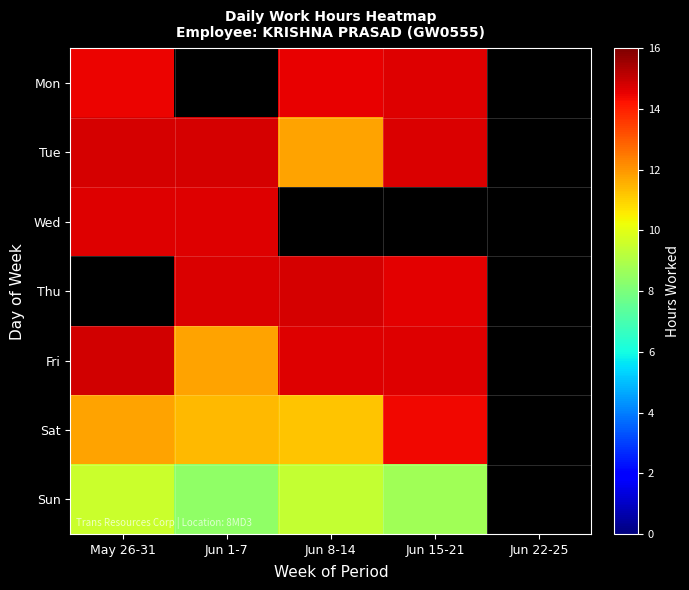

True or false: Thu has a value of 14.7 at Jun 1-7.

True